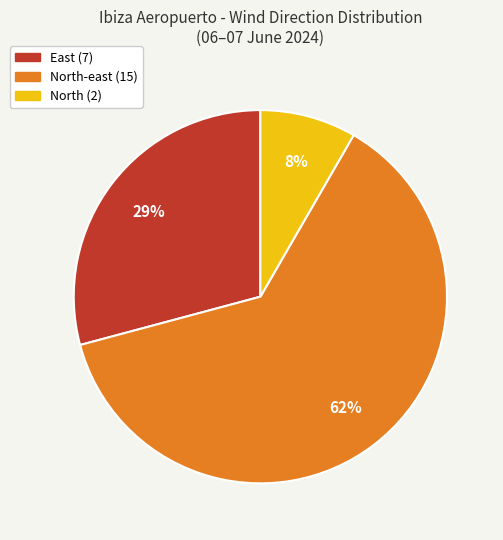

To the nearest percent, what is the average slice percentage?

33%